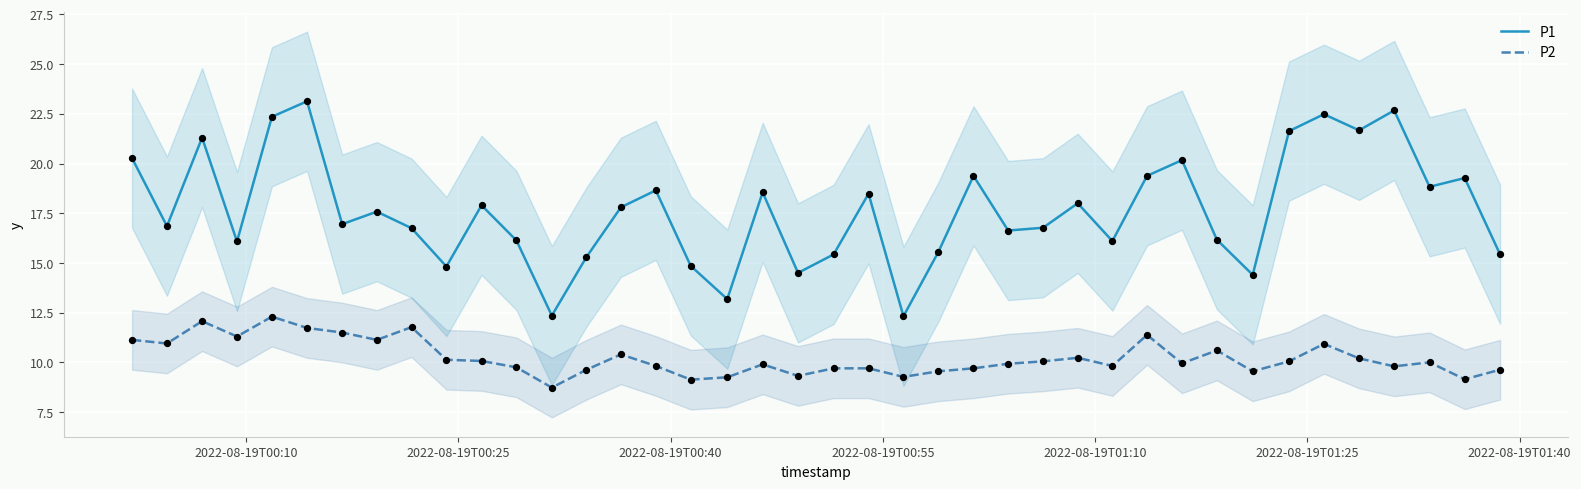

True or false: P1 and P2 intersect in this chart.

False